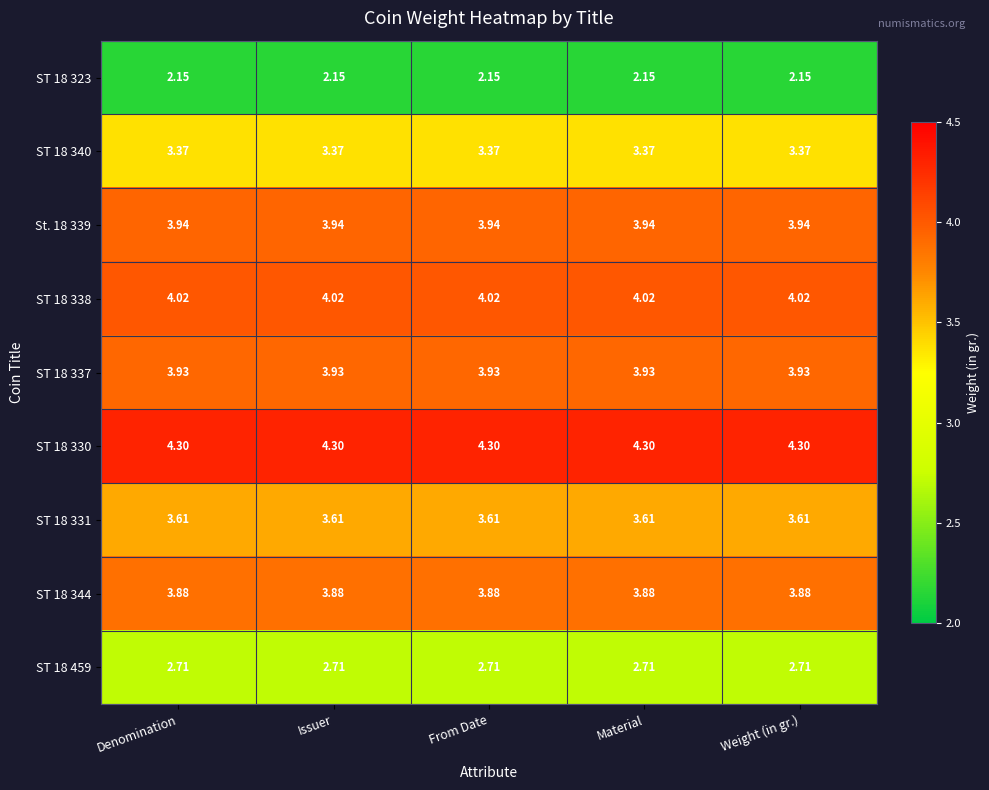

Rank the series at From Date from highest to lowest value.

ST 18 330, ST 18 338, St. 18 339, ST 18 337, ST 18 344, ST 18 331, ST 18 340, ST 18 459, ST 18 323